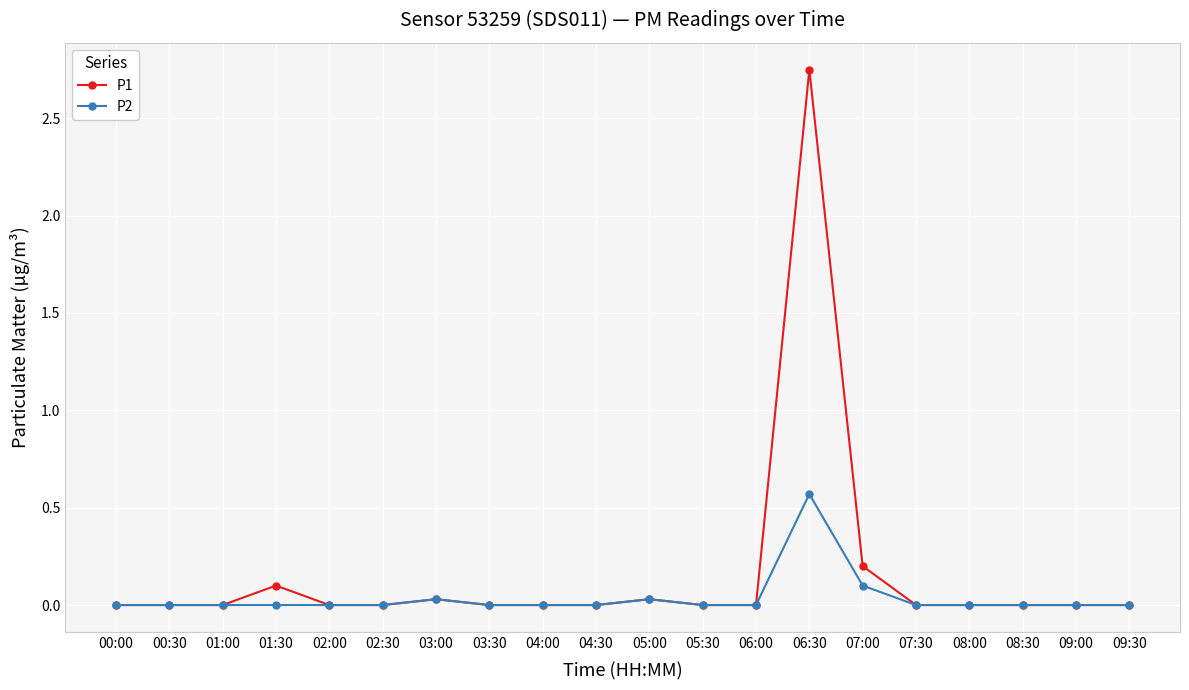

At which category is the sum across all series the highest?

06:30